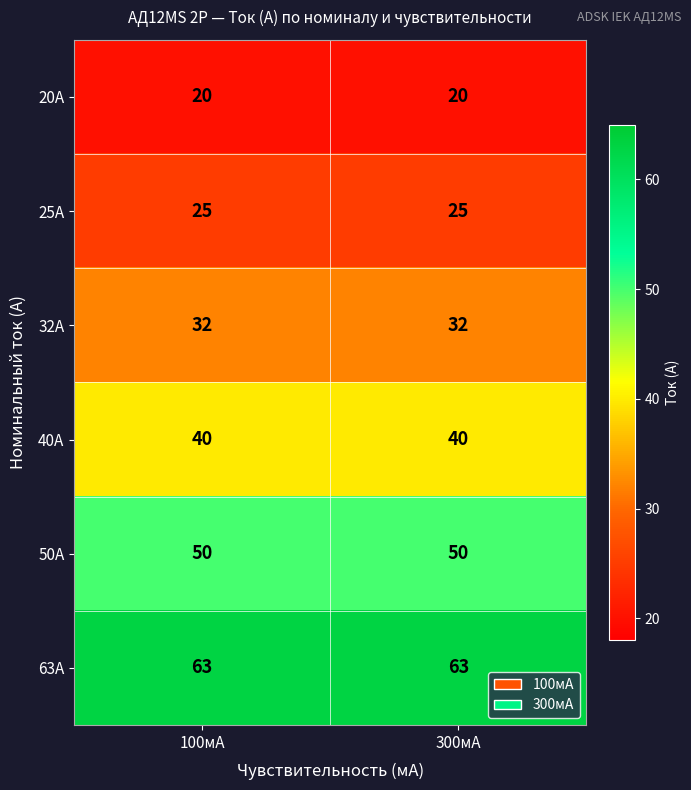

At 100мА, list the series in order from smallest to largest.

20А, 25А, 32А, 40А, 50А, 63А